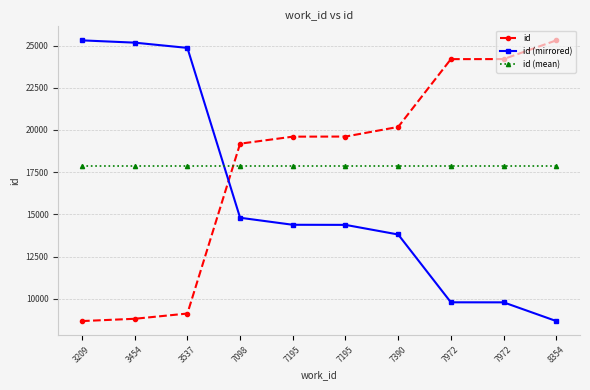

Which label corresponds to the smallest value in the chart?

3209